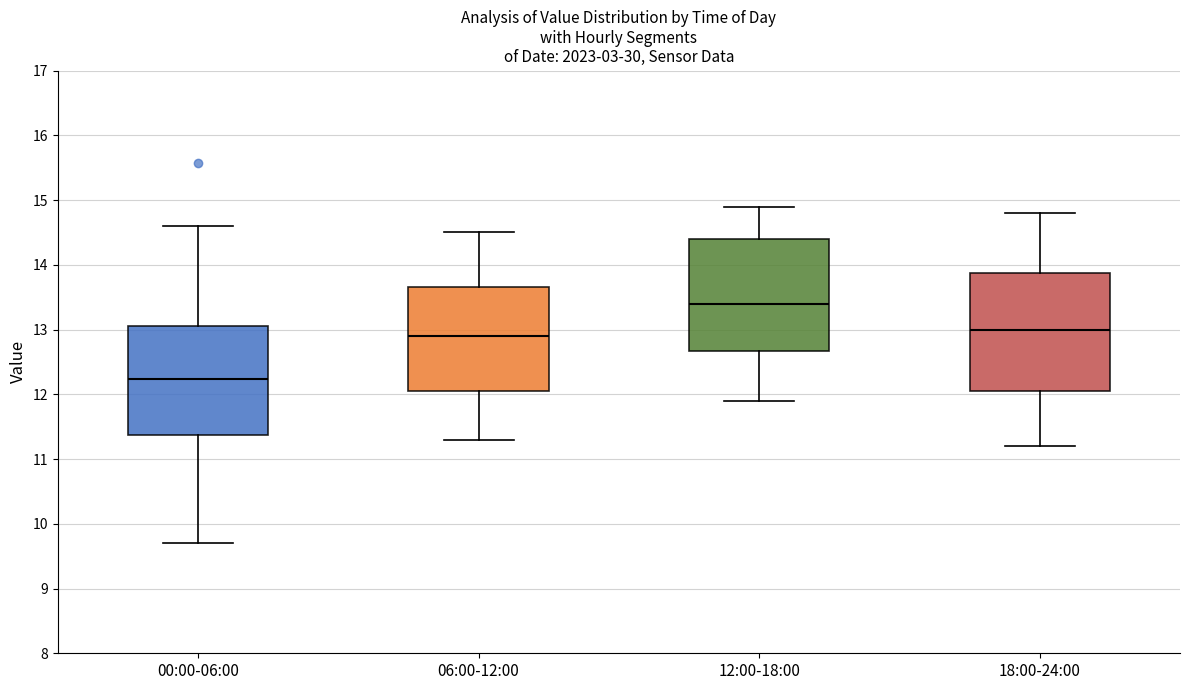

Reading left to right, read every box against the y-axis: the position of its median line, the range the box covers, and the ends of its whiskers. The values are not printed on the chart, so give them approximately, as read against the axis.

00:00-06:00: median 12.2, box 11.4 to 13.1, whiskers 9.7 to 14.6
06:00-12:00: median 12.9, box 12.1 to 13.7, whiskers 11.3 to 14.5
12:00-18:00: median 13.4, box 12.7 to 14.4, whiskers 11.9 to 14.9
18:00-24:00: median 13.0, box 12.1 to 13.9, whiskers 11.2 to 14.8